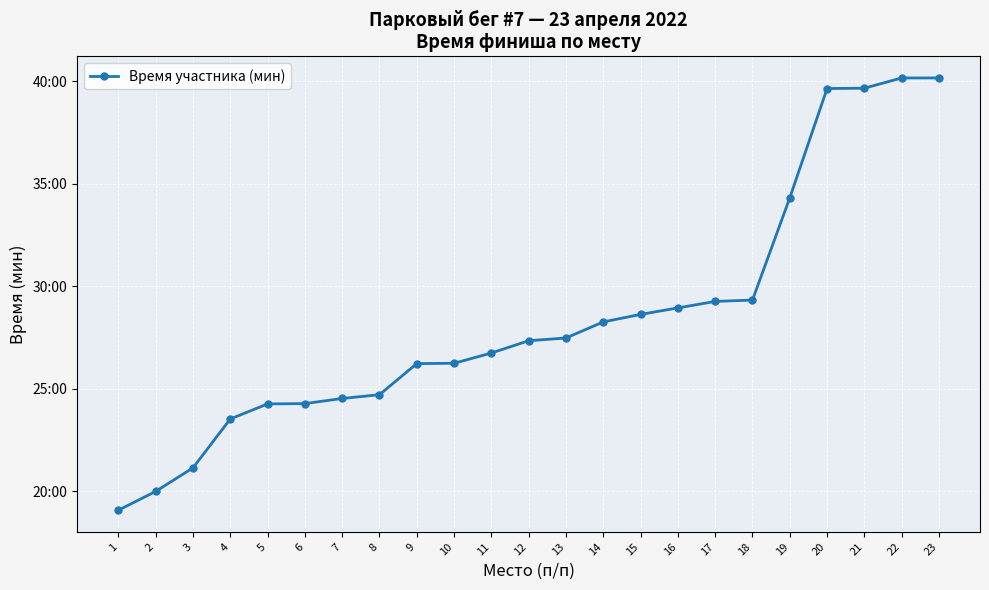

What is the change in value from 6 to 9?

+1.9